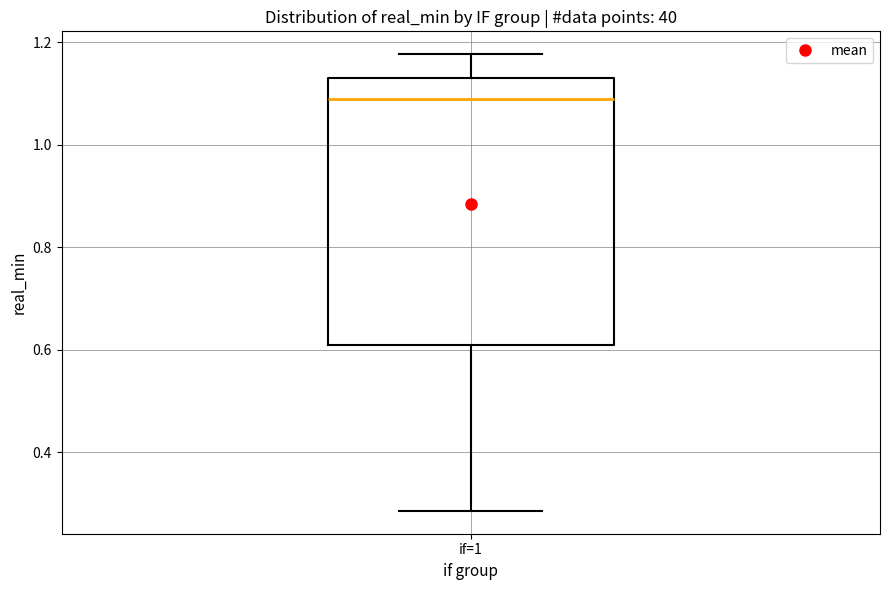

Read this box plot against the y-axis: the position of the median line, the range covered by the box, and the ends of both whiskers. The values are not printed on the chart, so give them approximately, as read against the axis.

median 1.08, box 0.62 to 1.14, whiskers 0.28 to 1.18